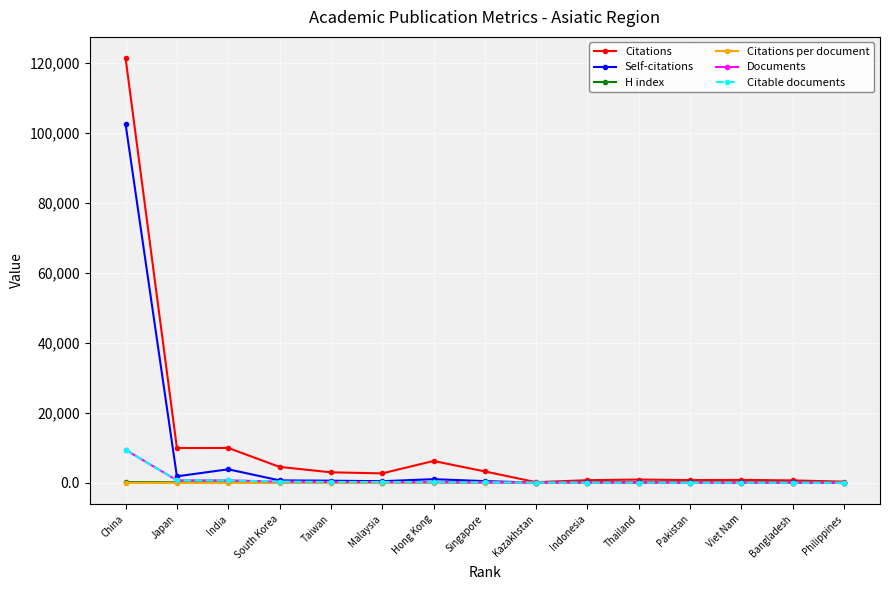

True or false: H index has more than 0 interior local peaks.

True